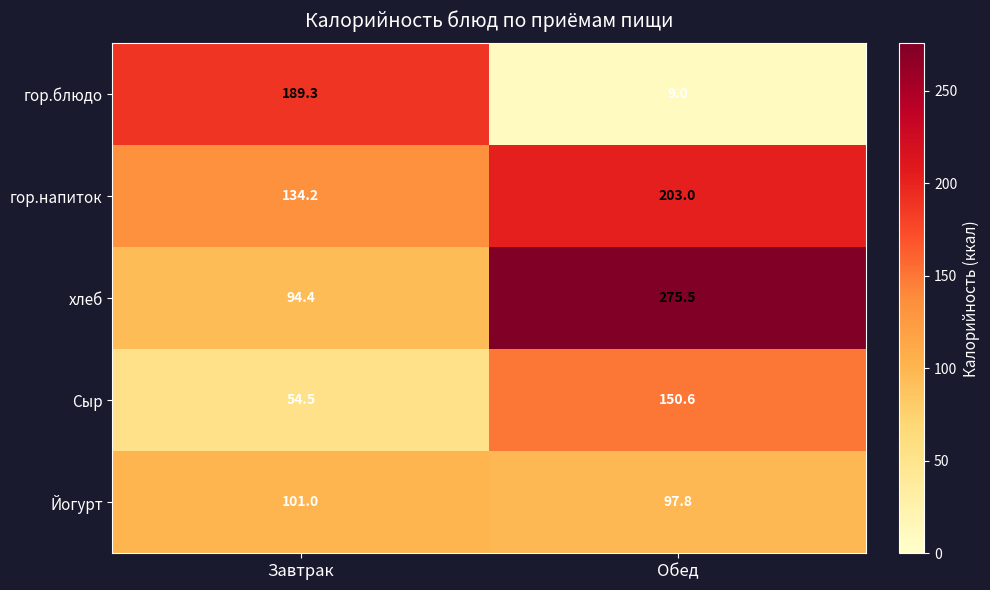

Reading left to right, transcribe all the data shown in this chart.

гор.блюдо: 189.3	9.0
гор.напиток: 134.2	203.0
хлеб: 94.4	275.5
Сыр: 54.5	150.6
Йогурт: 101.0	97.8